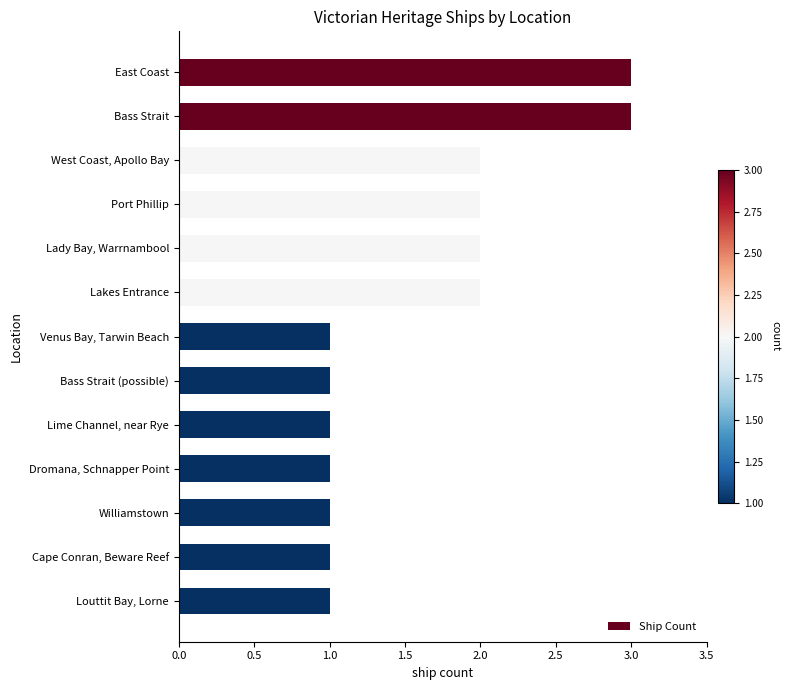

What is the label of the 7th bar from the top?

Venus Bay, Tarwin Beach